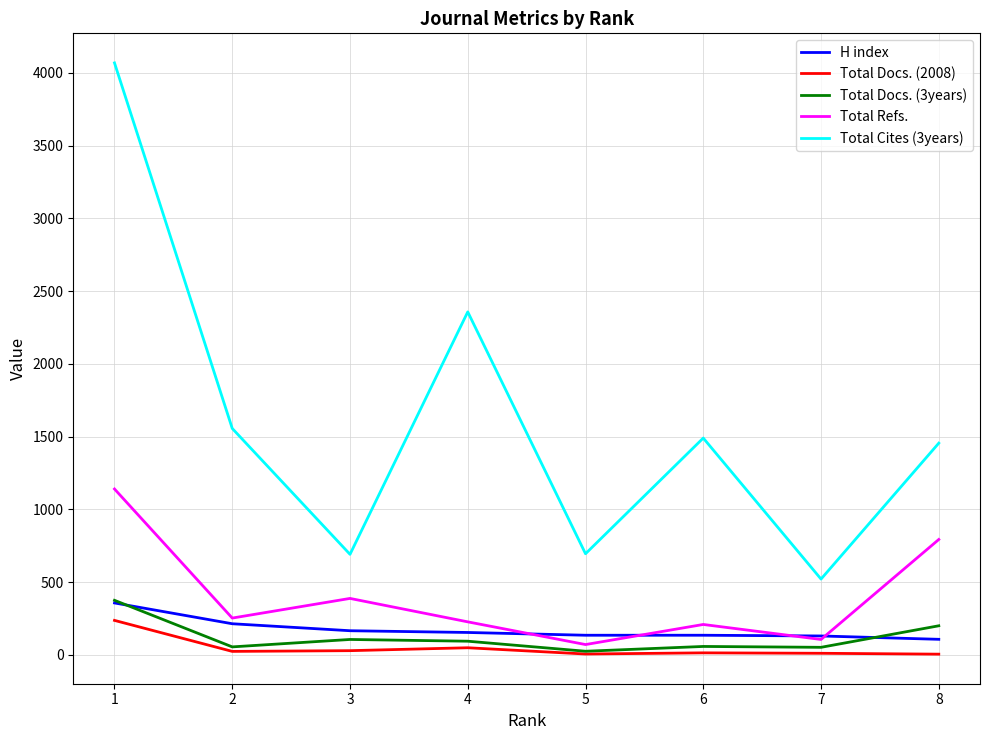

At which label does H index reach its peak?

1